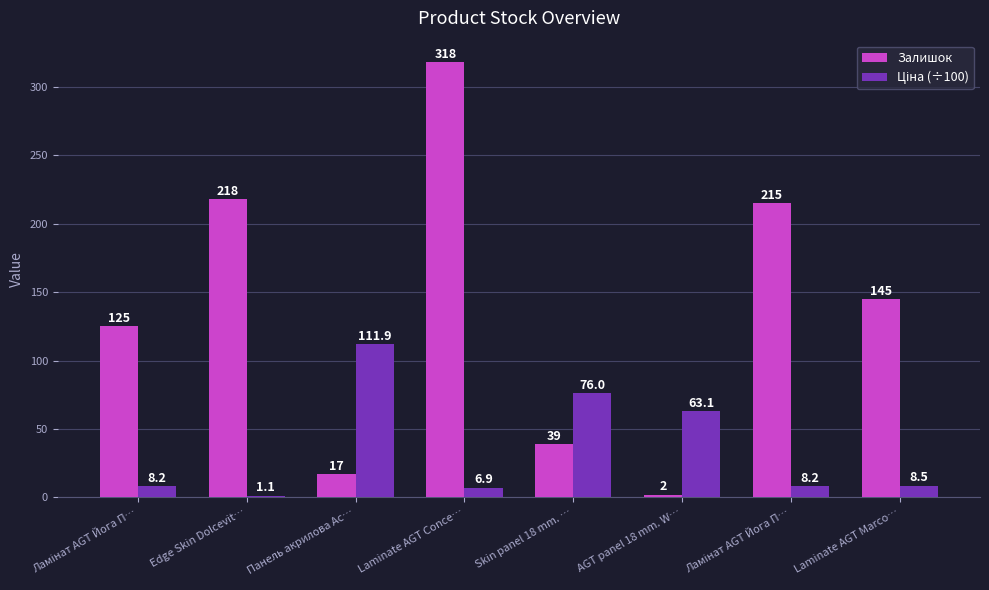

Count the number of data series in this chart.

2